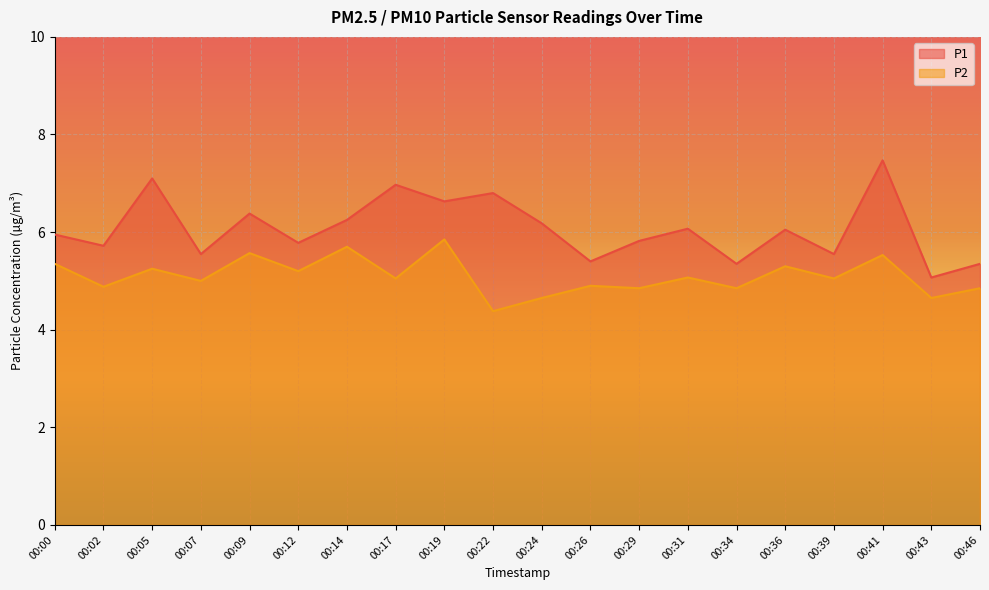

What are all the series names shown in the legend?

P1, P2